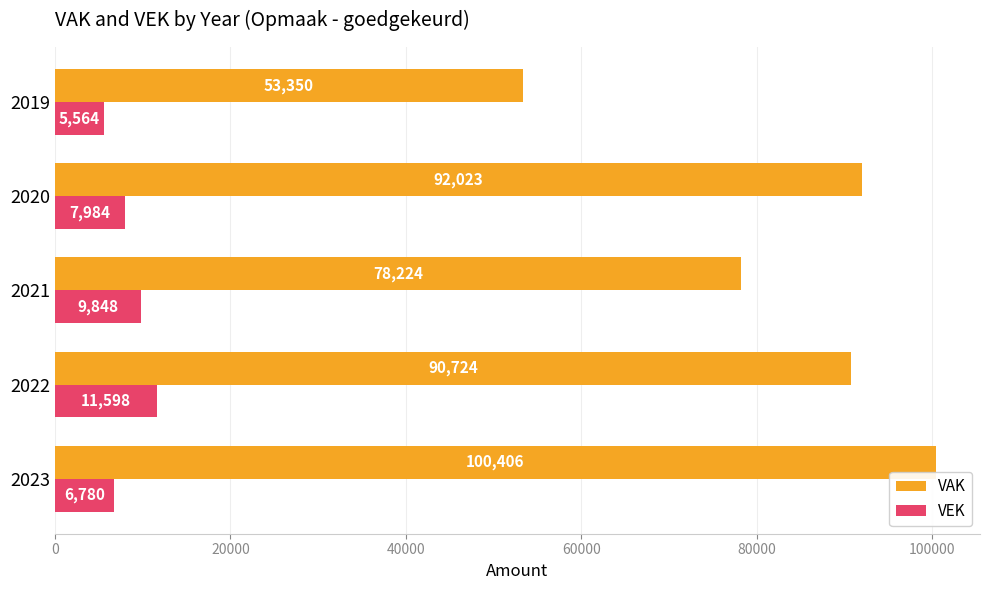

Which series has the largest range (max minus min)?

VAK